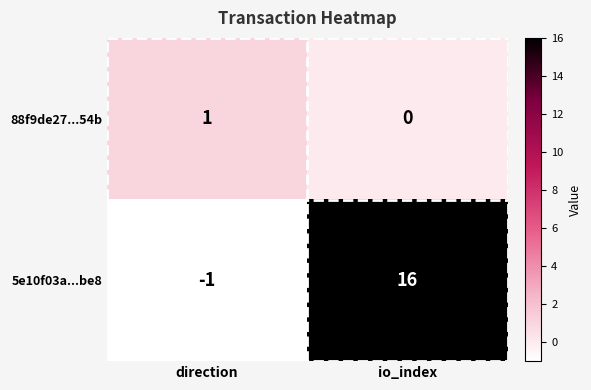

What is the maximum value shown in the chart?

16